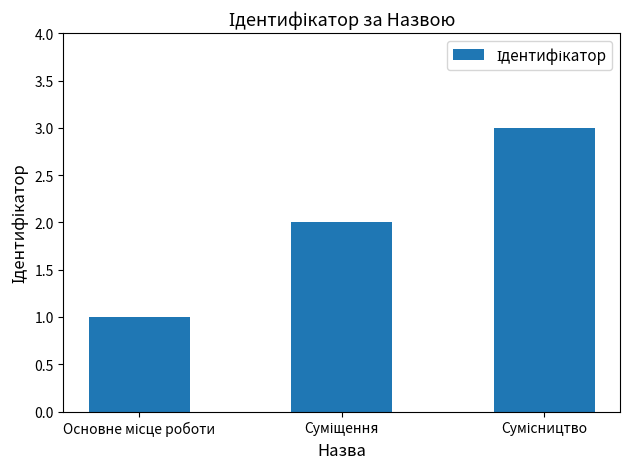

What is the maximum value shown in the chart?

3